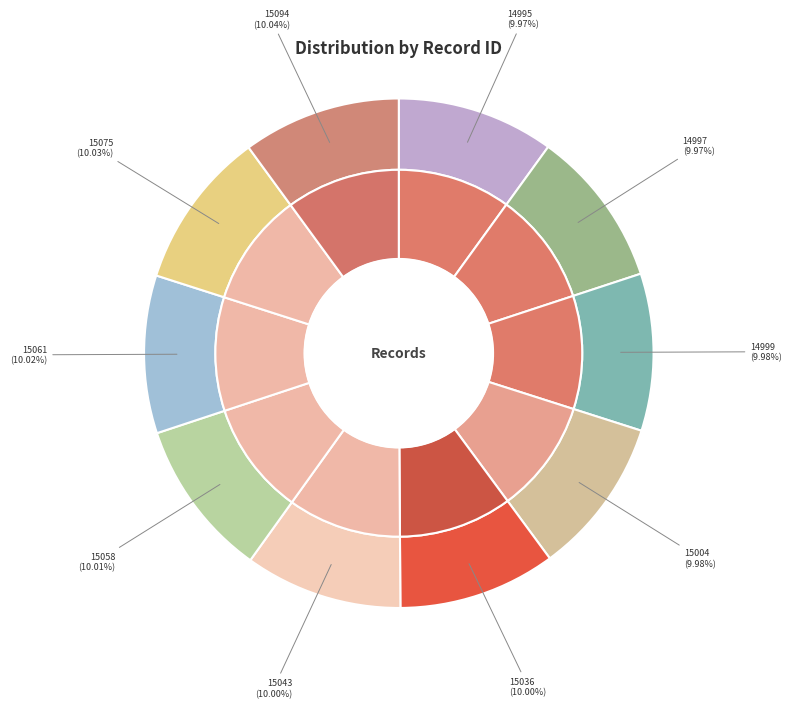

True or false: 2013-11-17 (14999) accounts for 10% of the total.

True